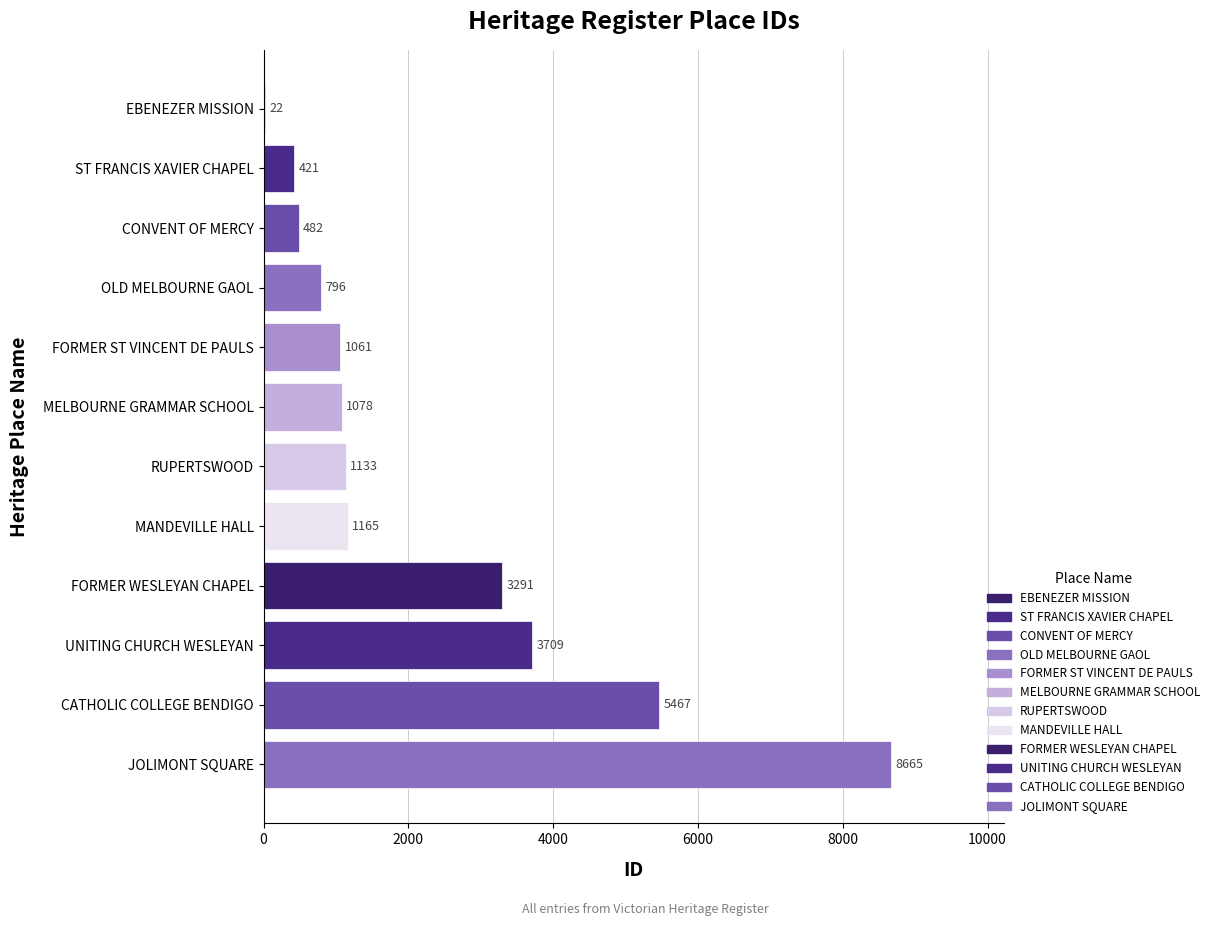

What value does the data have at UNITING CHURCH WESLEYAN?

3709